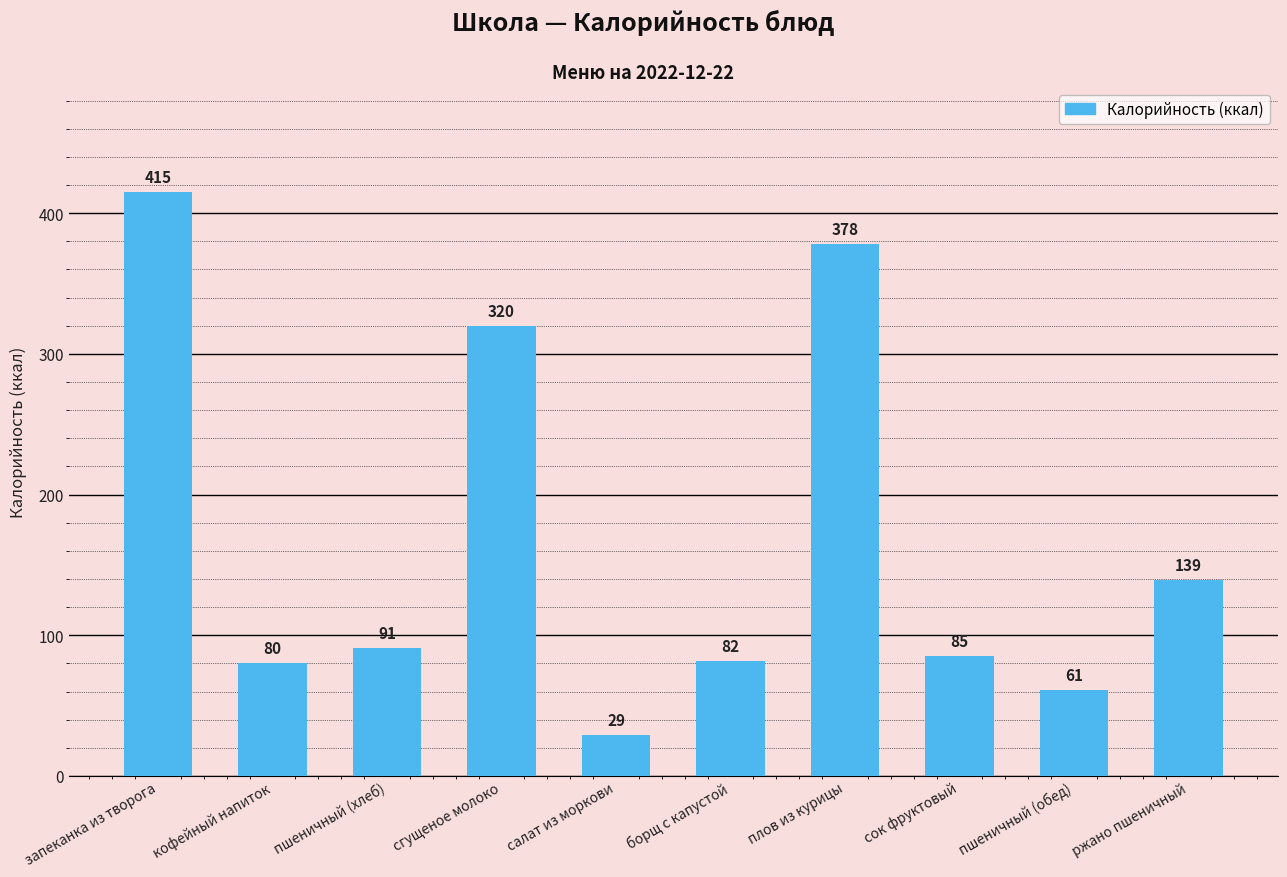

At which category does the chart reach its peak across all series?

запеканка из творога